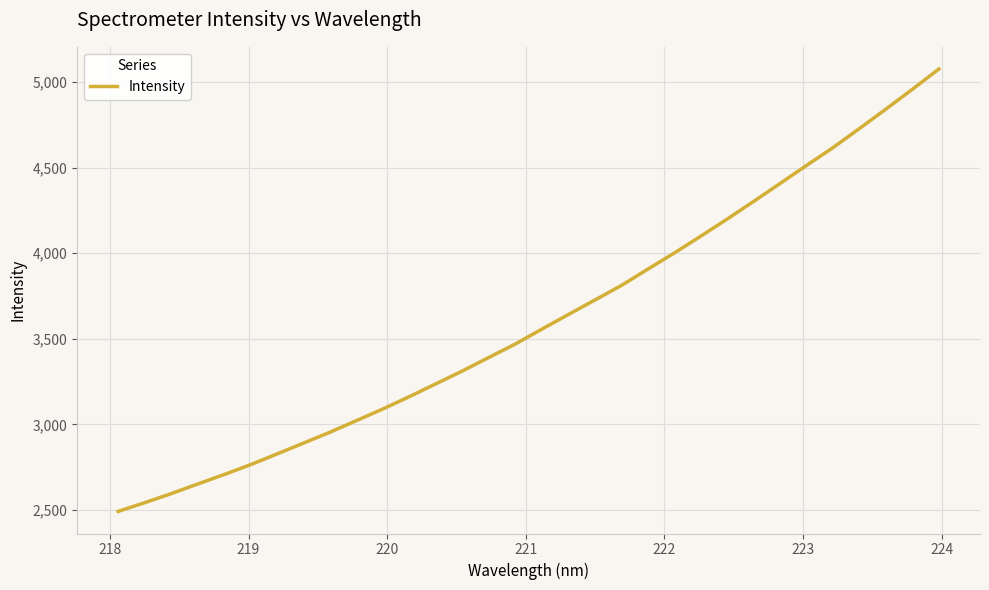

What is the difference between the maximum and minimum values?

2585.6